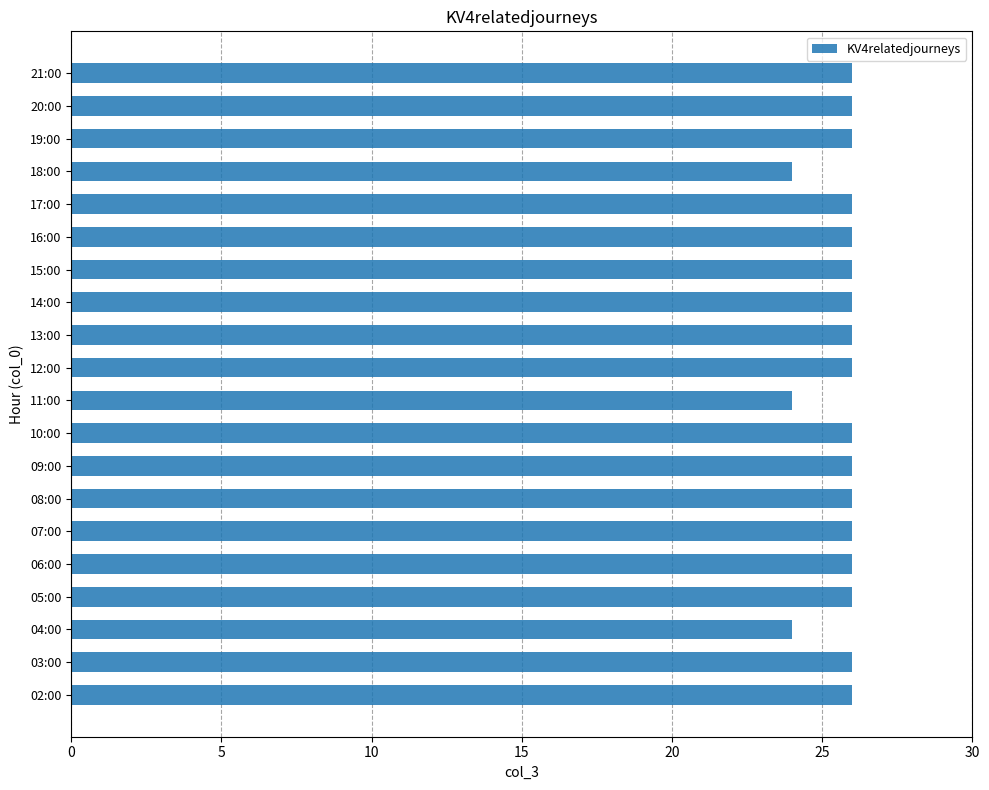

The value at 16:00 is 26. True or false?

True